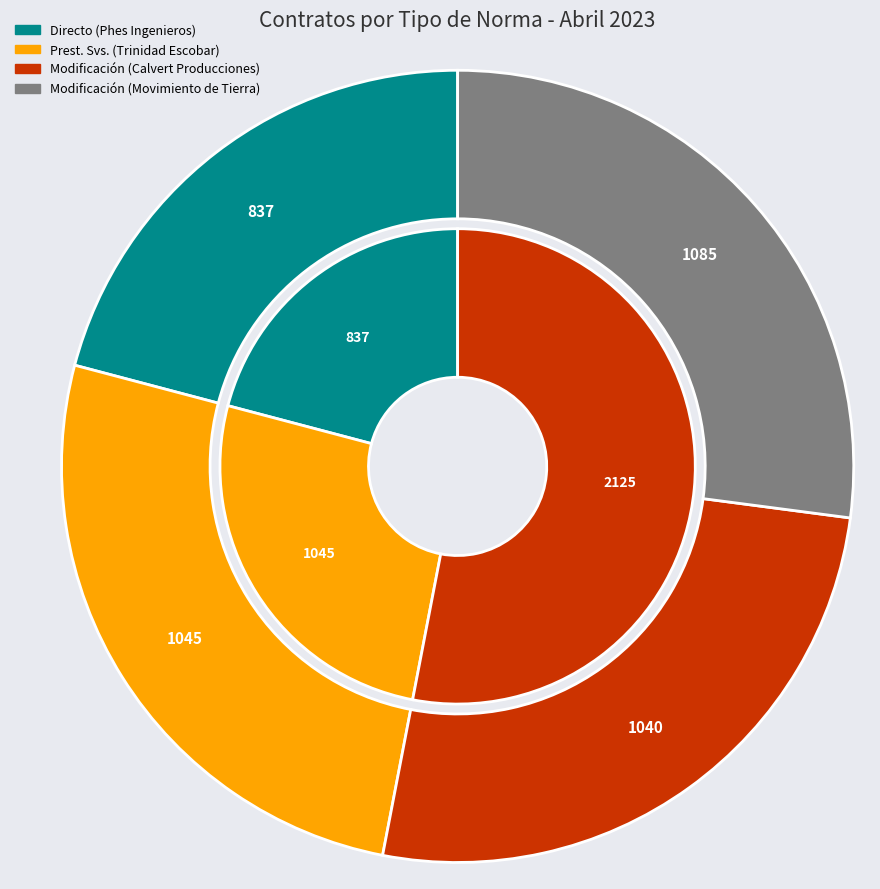

What percentage is the Modificación (Calvert Producciones) slice, to the nearest percent?

26%